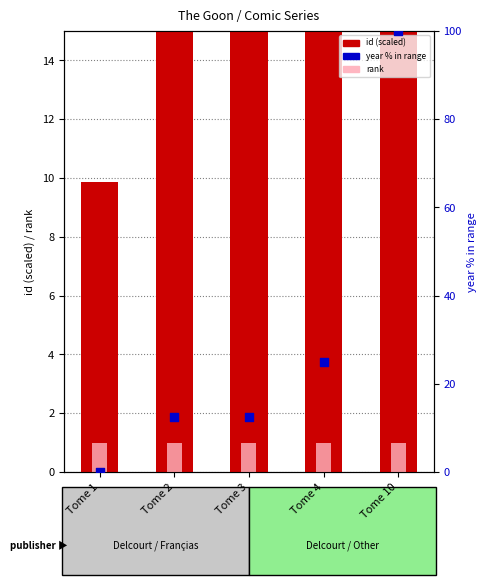

Which series has the largest Y range (max minus min)?

year % in range